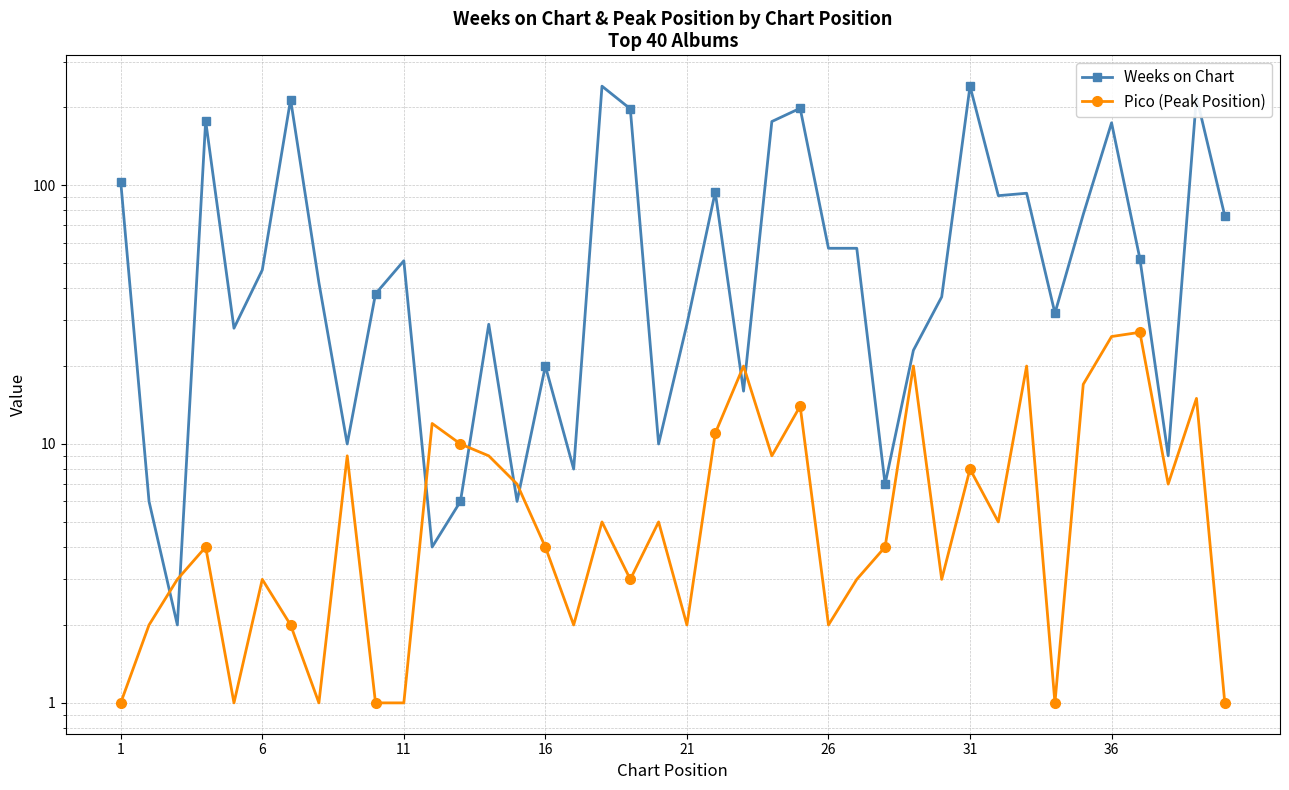

What is the spread (max minus min) of values at 31?

212